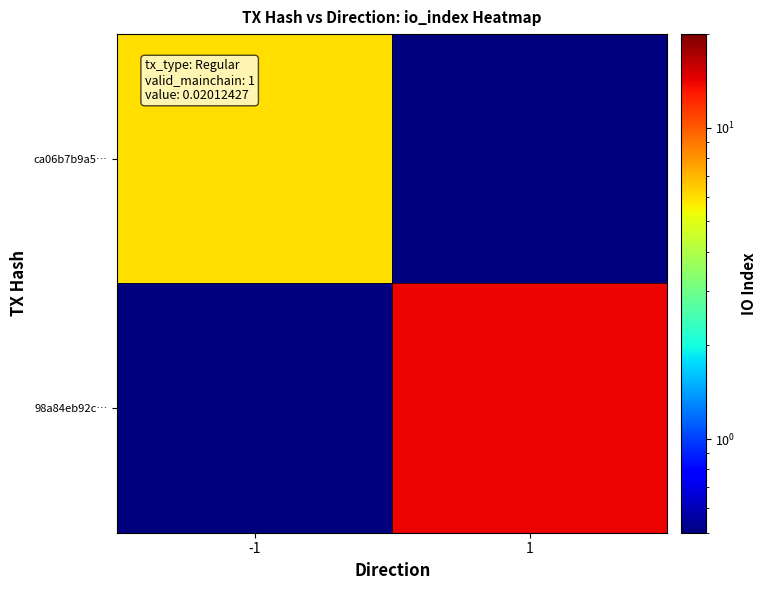

Reading left to right, list all the values displayed in this chart.

ca06b7b9a5…: -1=6.0	1=0.1
98a84eb92c…: -1=0.1	1=14.0